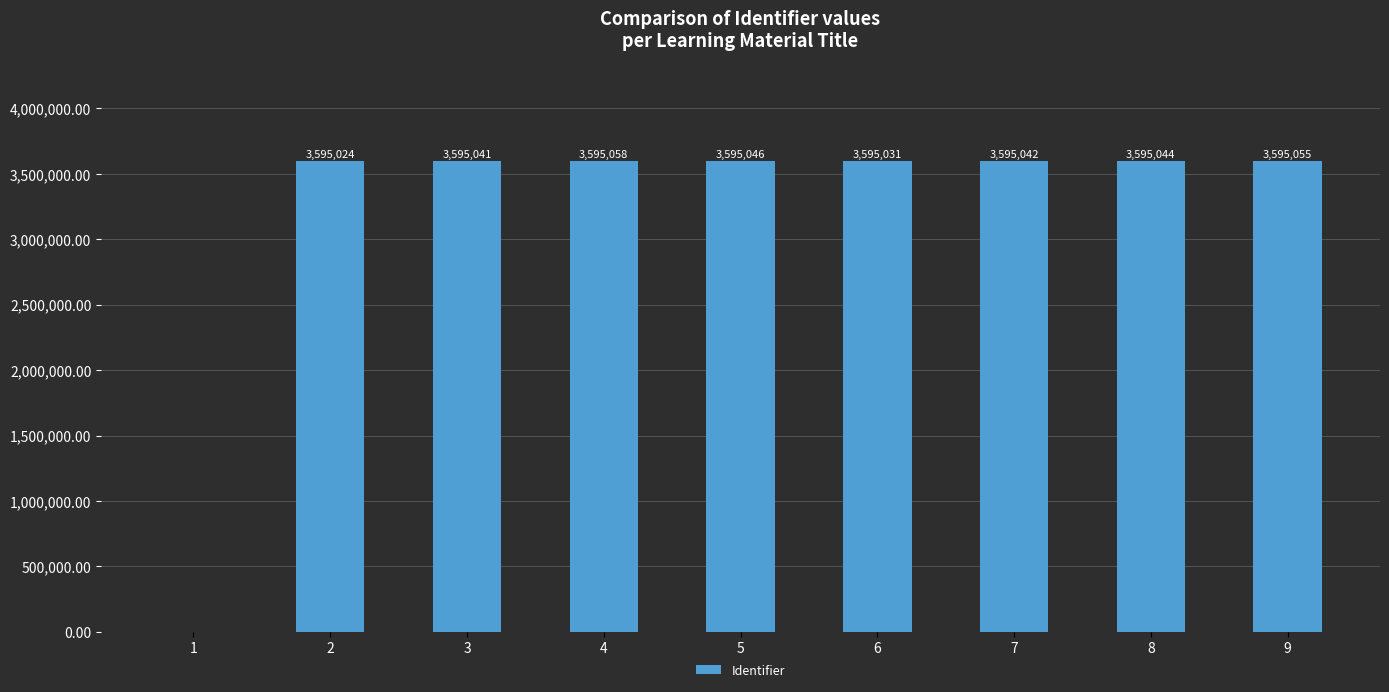

Which has a higher value, 2 or 3?

3